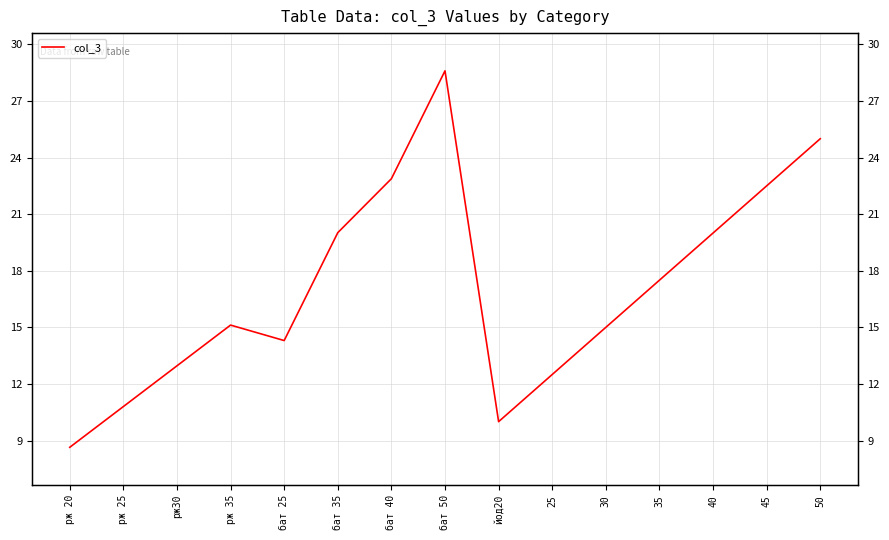

Reading left to right, extract all data points from this chart.

8.6	10.8	13.0	15.1	14.3	20.0	22.9	28.6	10.0	12.5	15.0	17.5	20.0	22.5	25.0